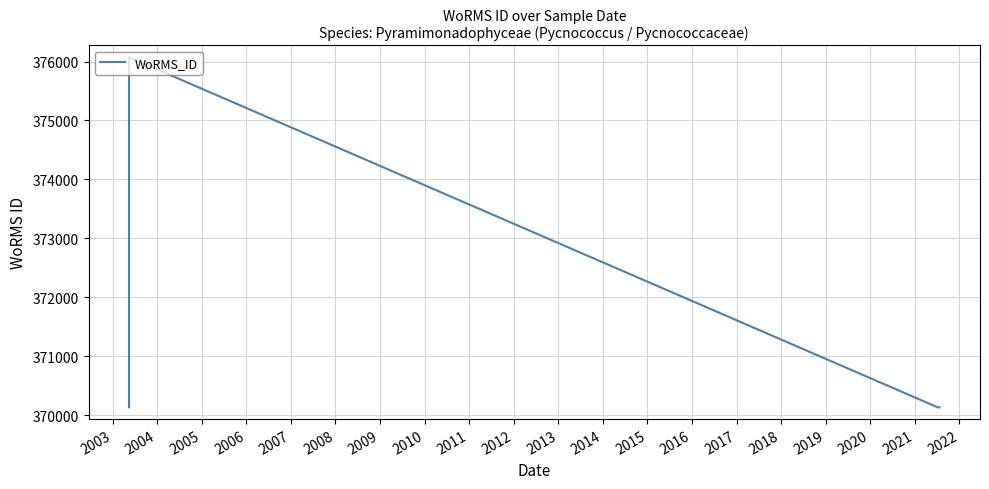

What is the greatest value displayed?

376073